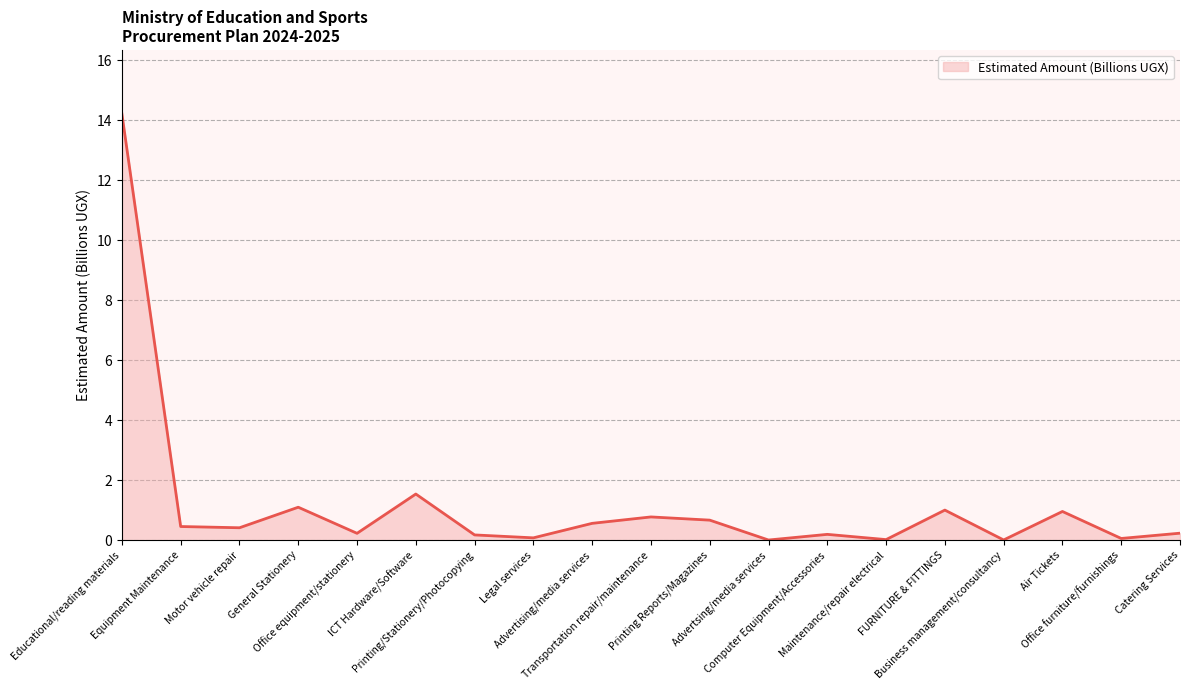

What is the maximum value shown in the chart?

14.2